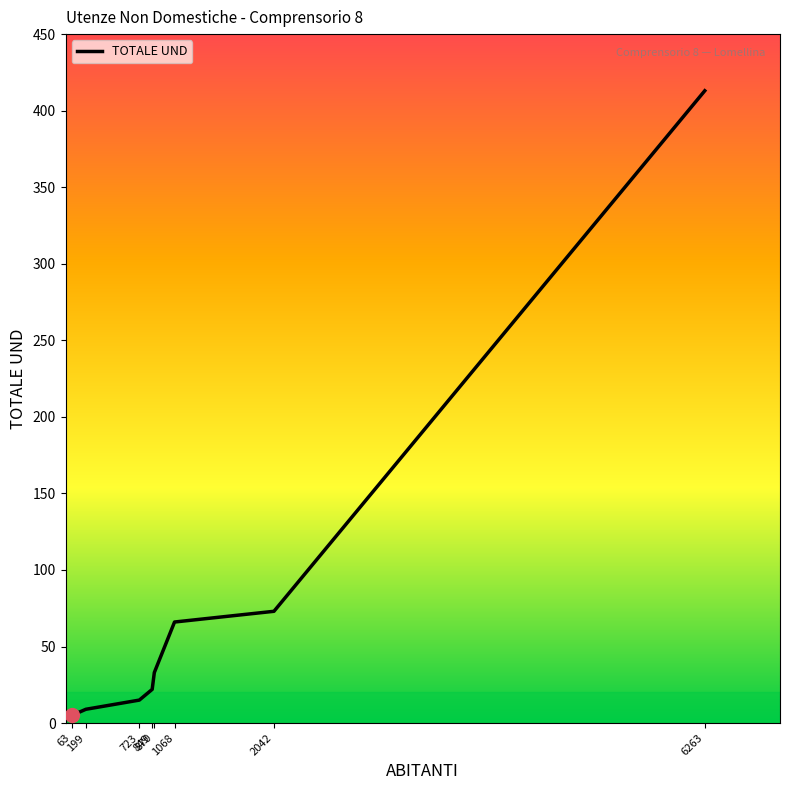

What is the change in value from 63 to 849?

+17